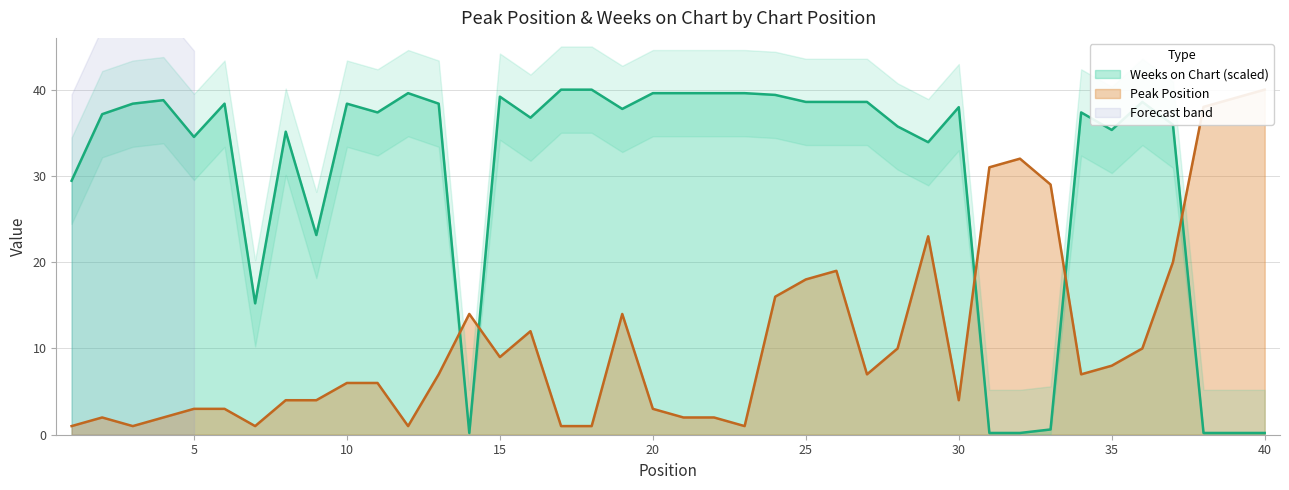

What is the value of the Peak Position point at the 23rd from the left?

1.0